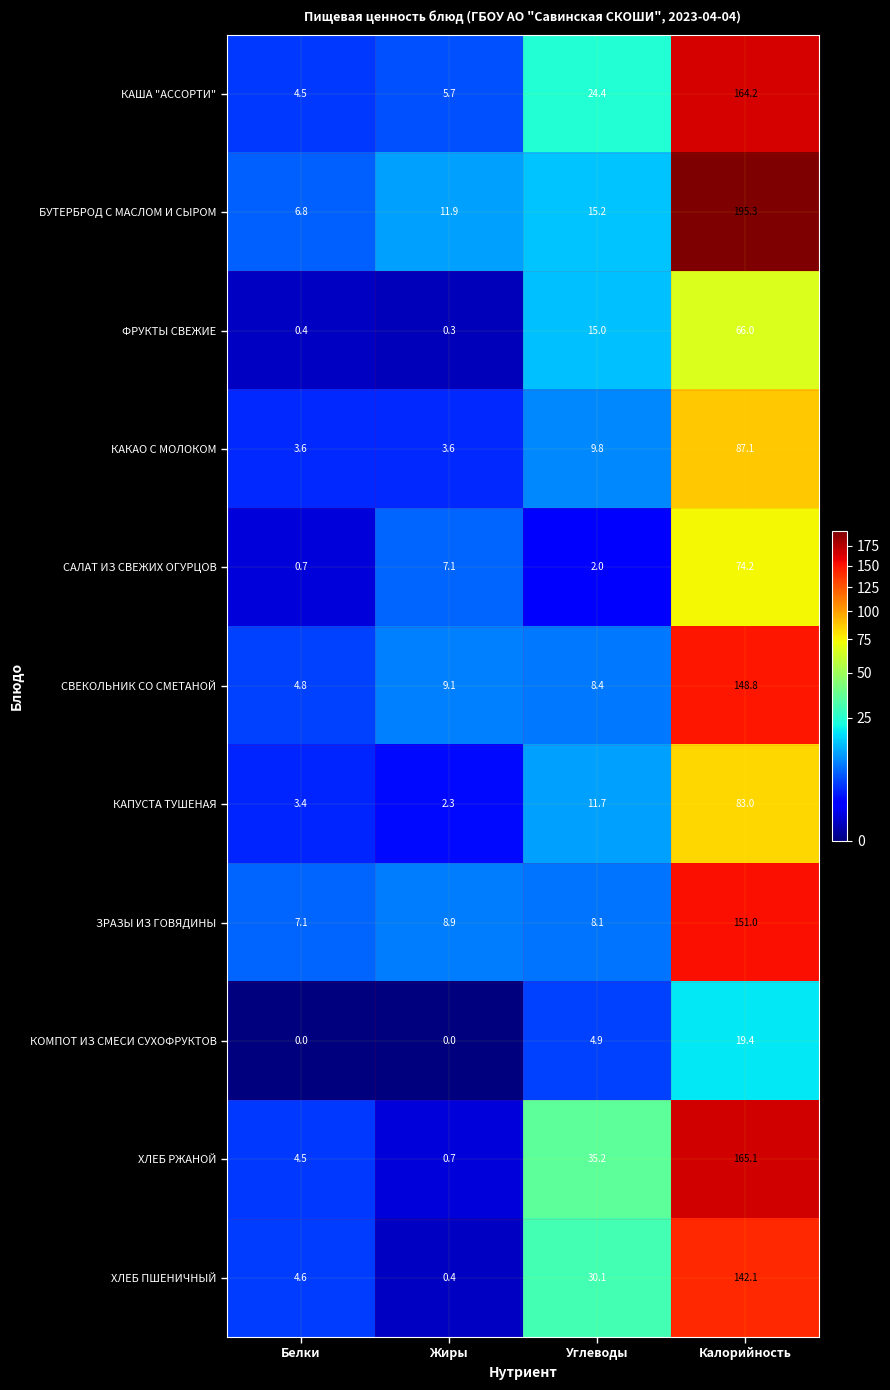

Which label corresponds to the largest value in the chart?

Калорийность